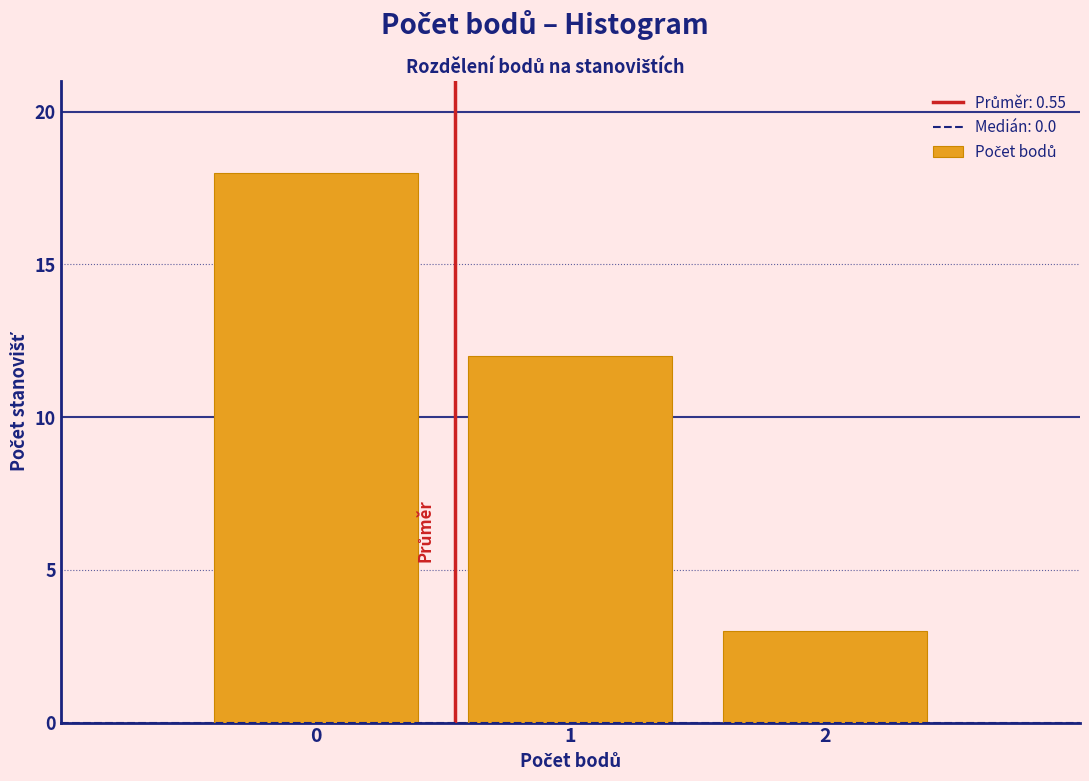

How tall is the bar that spans -0.5 to 0.5 on the x-axis? The values are not printed on the chart, so give them approximately, as read against the axis.

18